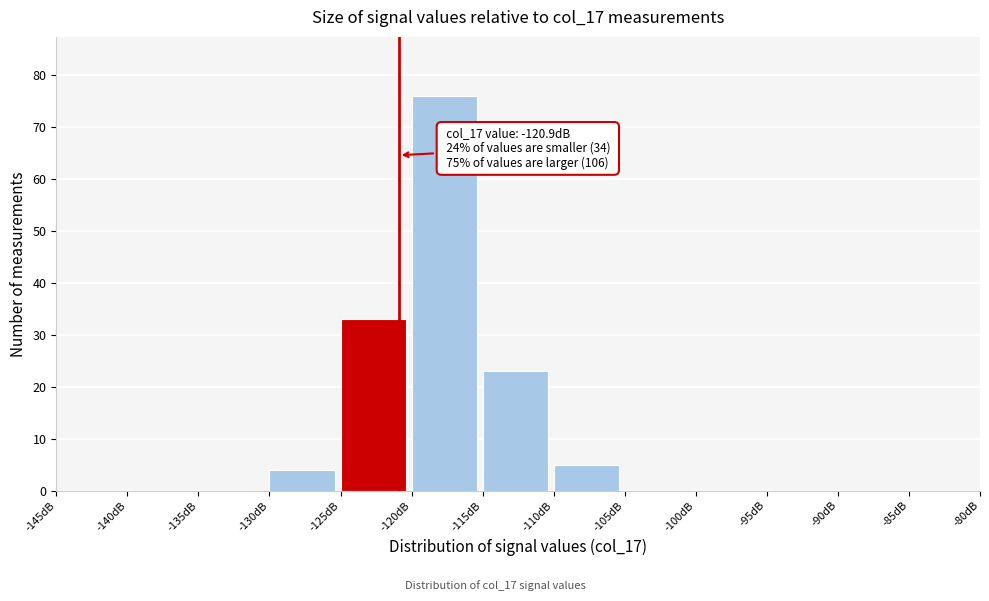

Over which range of the x-axis is the bar tallest?

-120 to -115